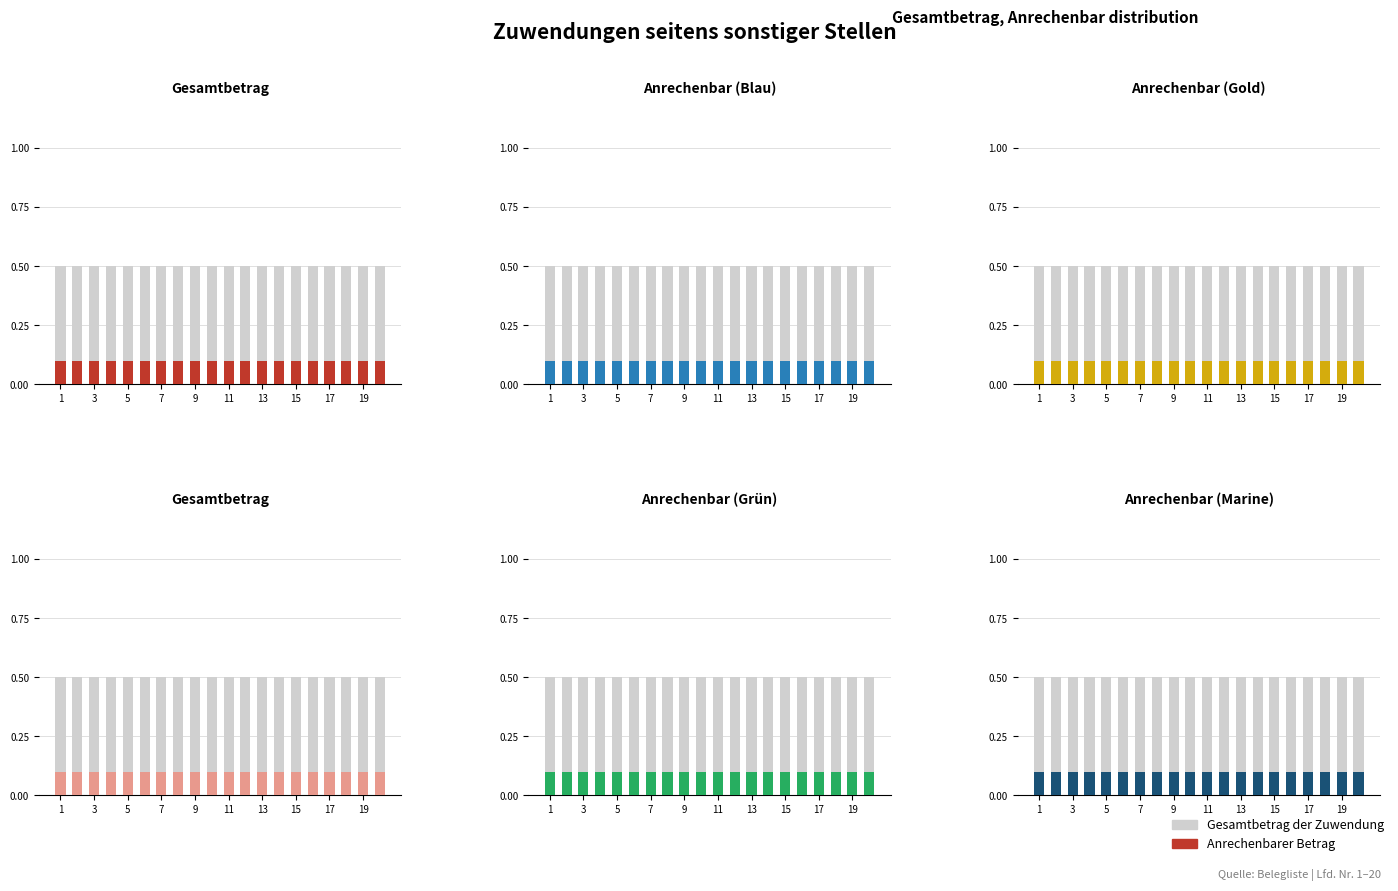

What is the sum of all Gesamtbetrag der Zuwendung values?

10.0